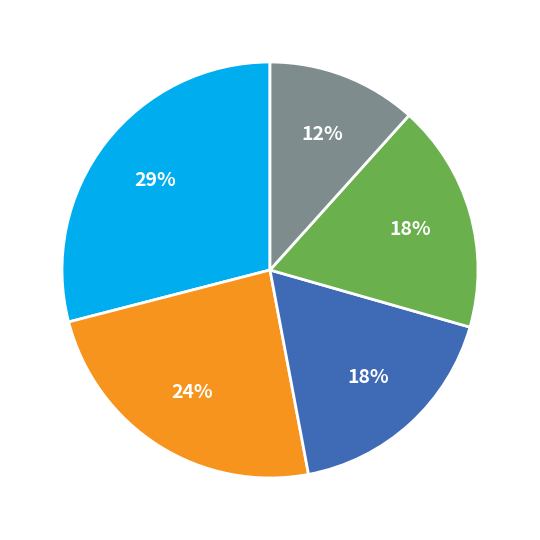

To the nearest percent, what is the difference between the largest and smallest slice percentages?

17%